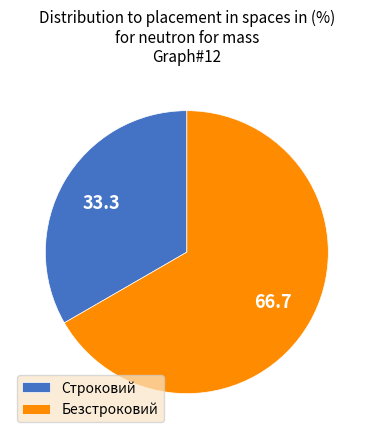

Is it true that Безстроковий is 81% of the pie?

False